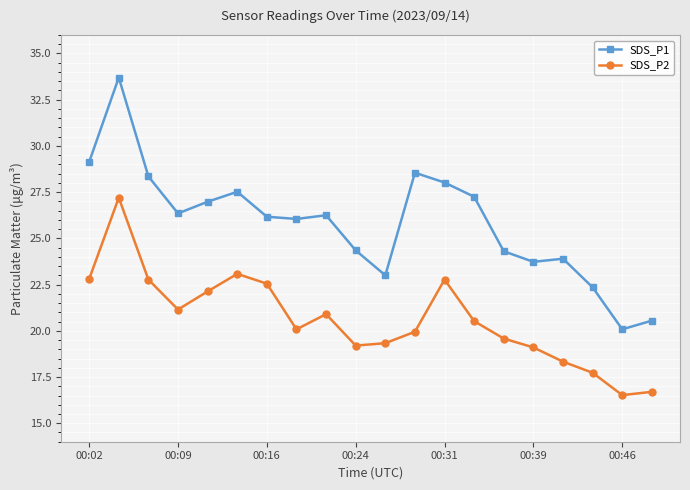

Which series has the largest total across all categories?

SDS_P1